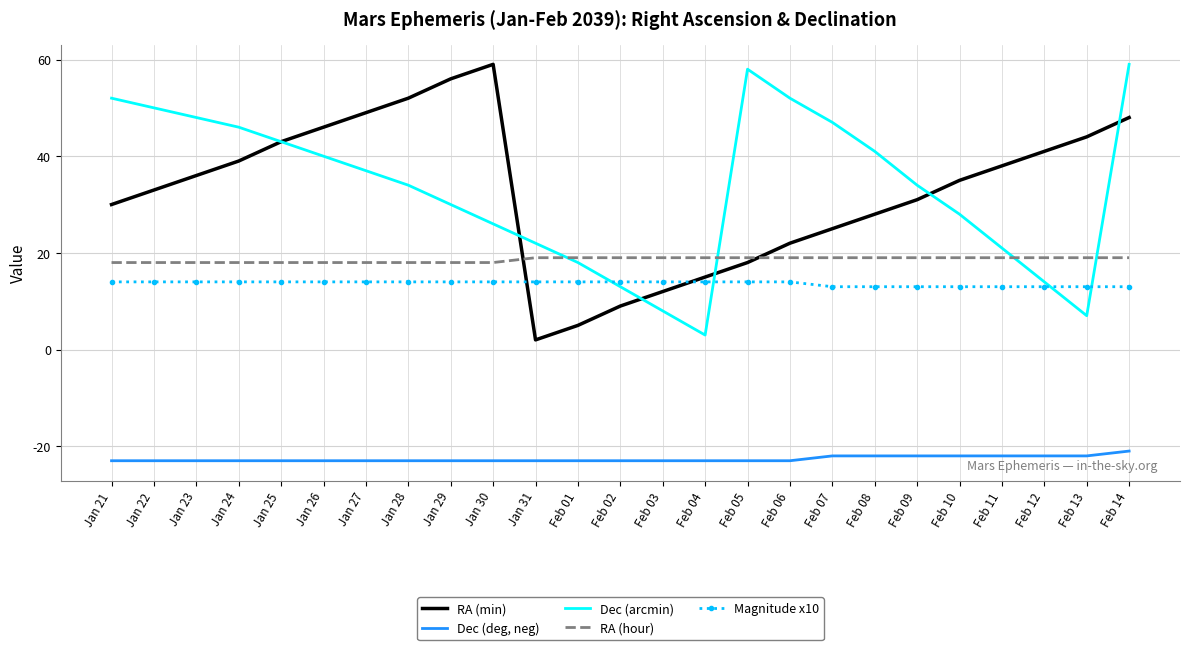

Rank the series at Feb 10 from lowest to highest value.

Dec (deg, neg), Magnitude x10, RA (hour), Dec (arcmin), RA (min)